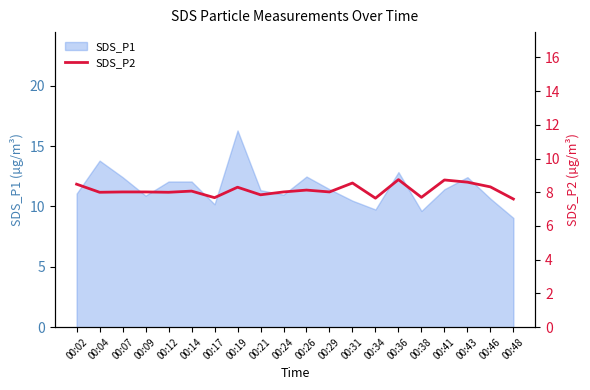

What is the highest value of the SDS_P1 series?

16.3